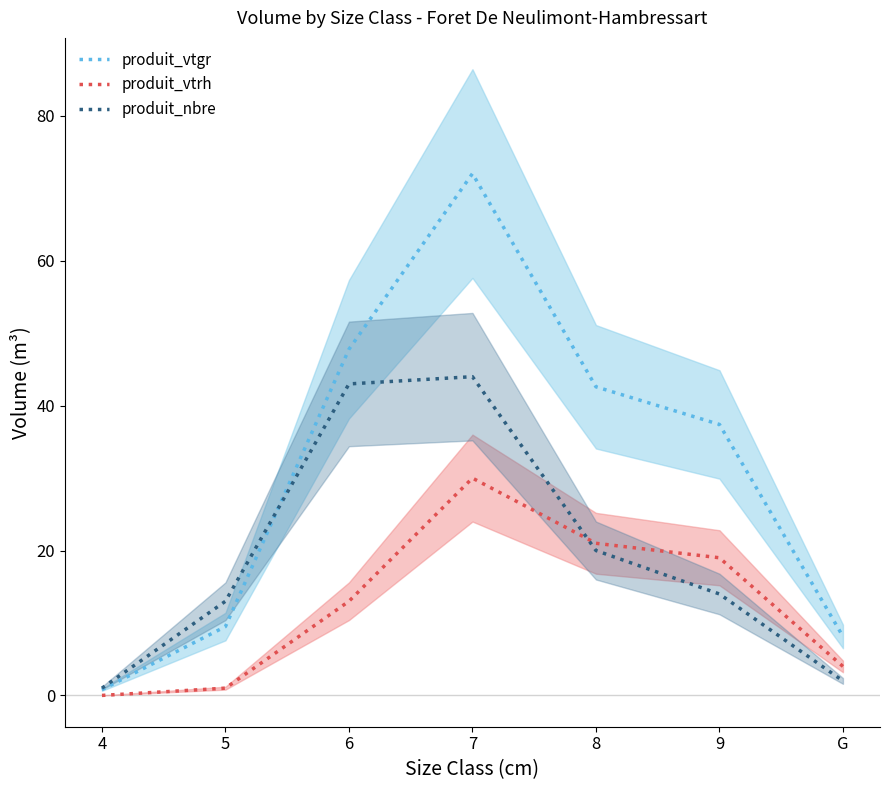

What is the difference between the highest and lowest values at 6?

34.8